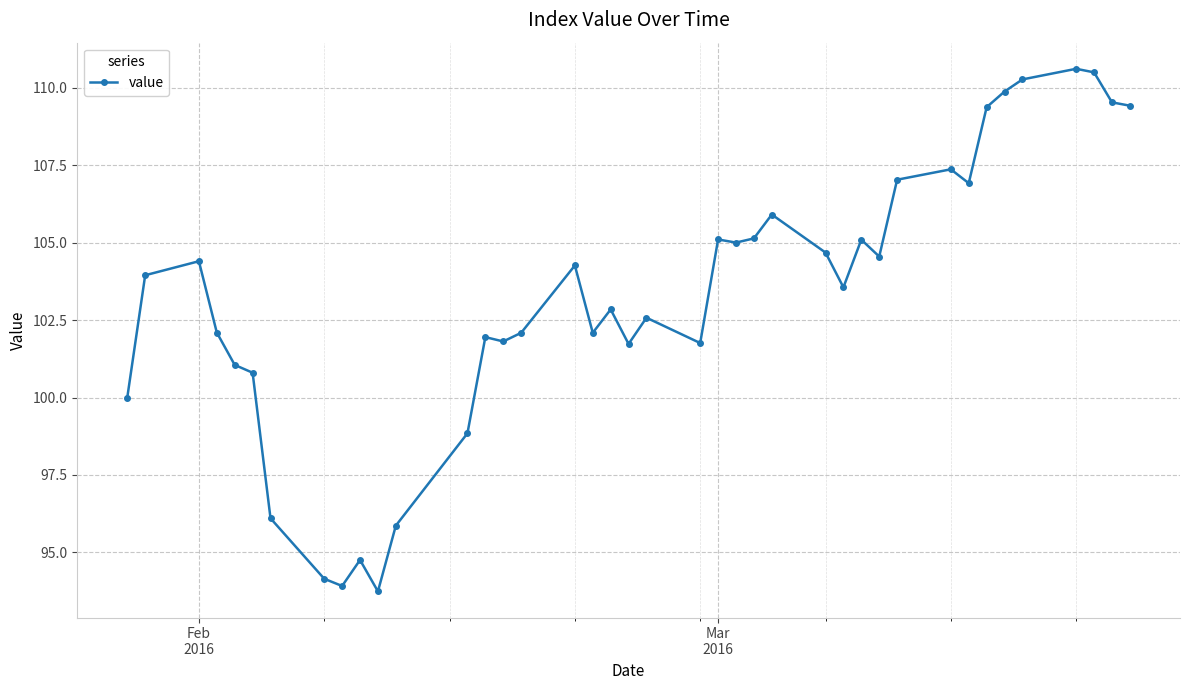

What is the greatest value displayed?

110.6